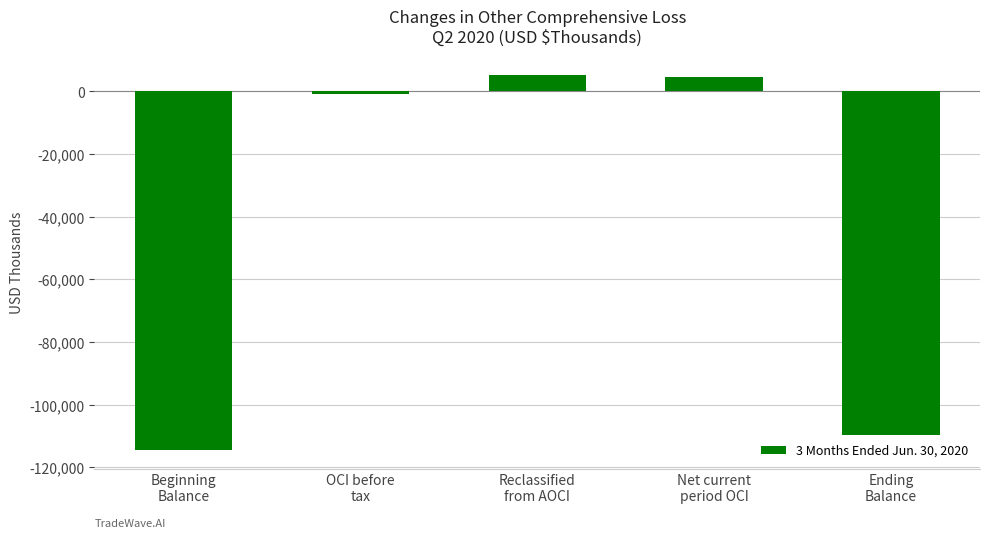

Reading right to left, what are all the values shown in this chart?

Ending
Balance=-109692	Net current
period OCI=4658	Reclassified
from AOCI=5318	OCI before
tax=-660	Beginning
Balance=-114350